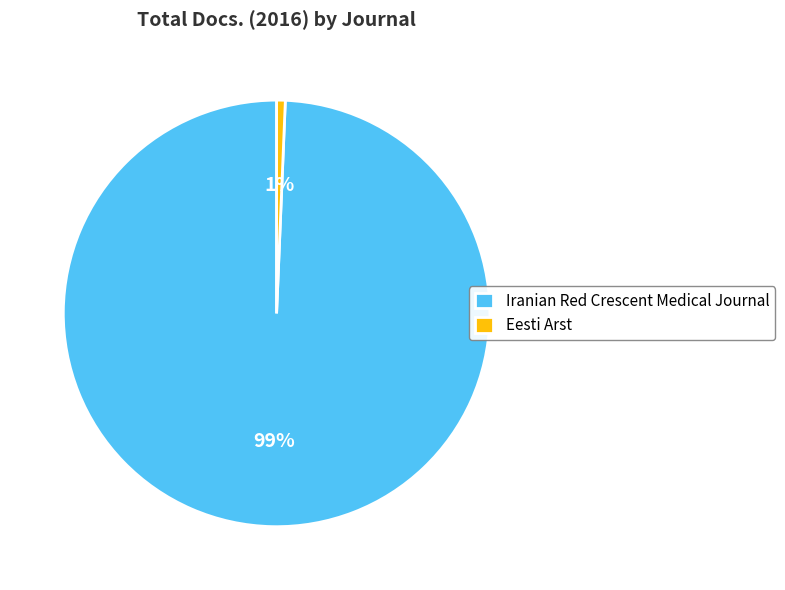

Between Iranian Red Crescent Medical Journal and Eesti Arst, which is larger?

Iranian Red Crescent Medical Journal